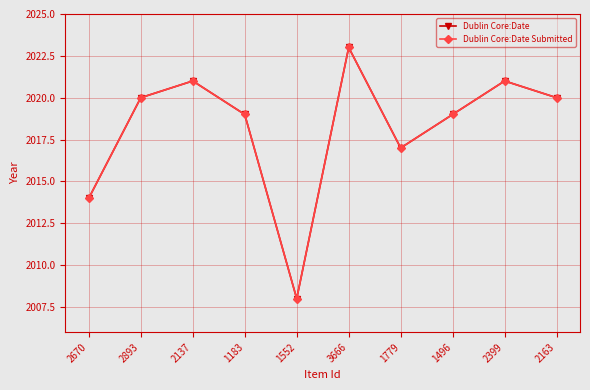

At which label does Dublin Core:Date Submitted first exceed 2020?

2137